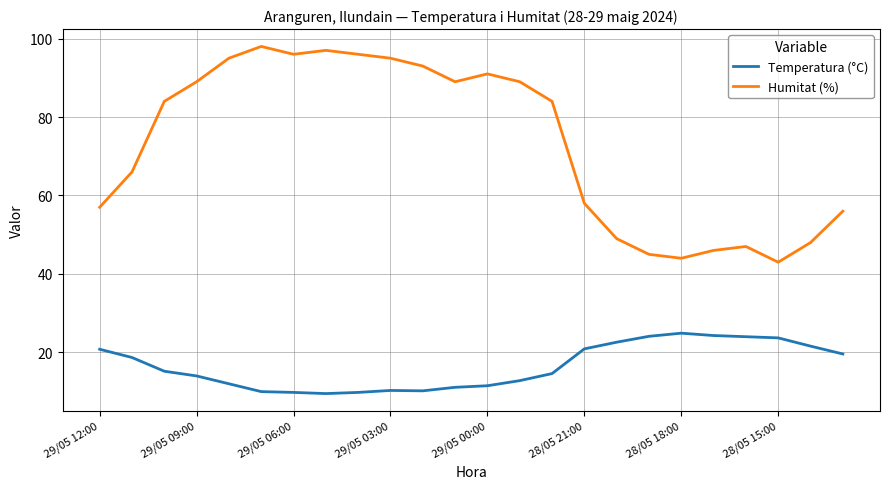

How many categories are shown in the chart?

24